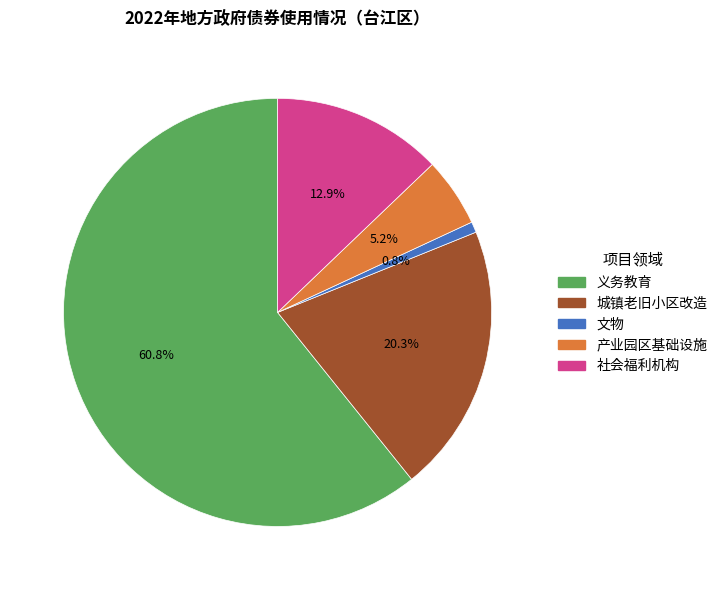

Which slice is the largest?

义务教育